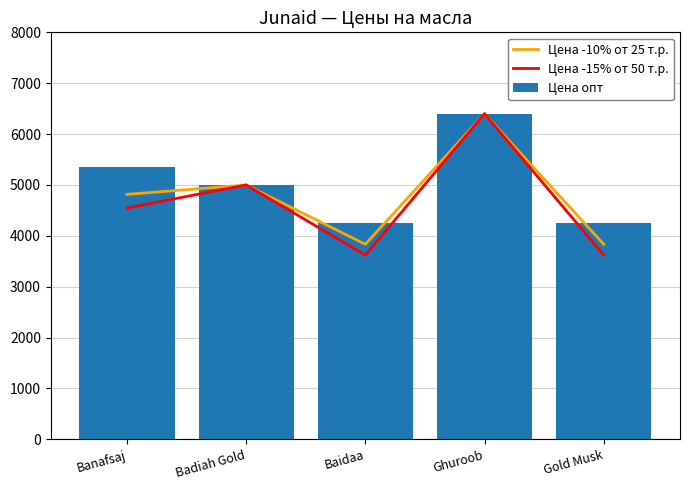

At which label is Цена опт closest to 5330?

Banafsaj